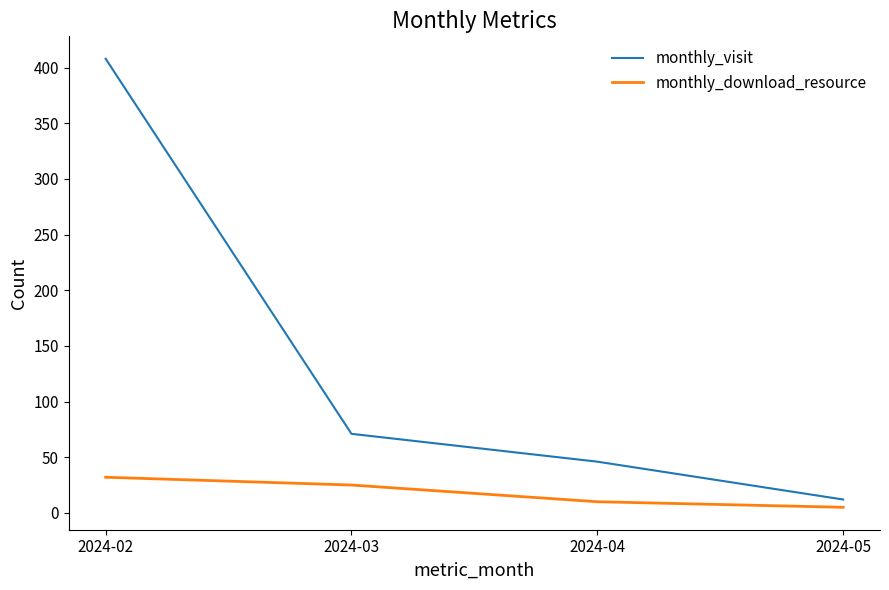

What are all the series names shown in the legend?

monthly_visit, monthly_download_resource